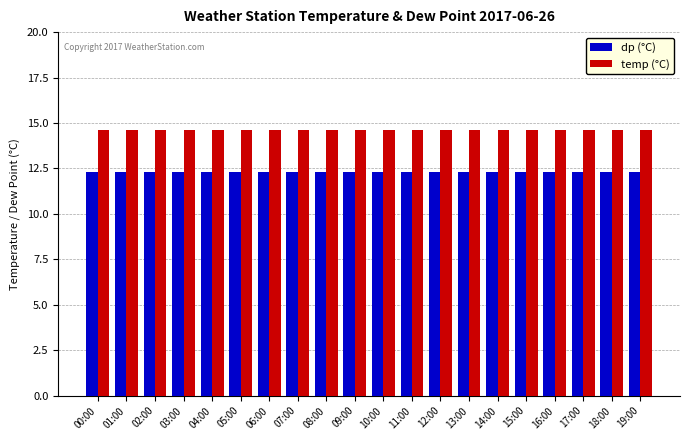

What is the spread (max minus min) of values at 08:00?

2.3